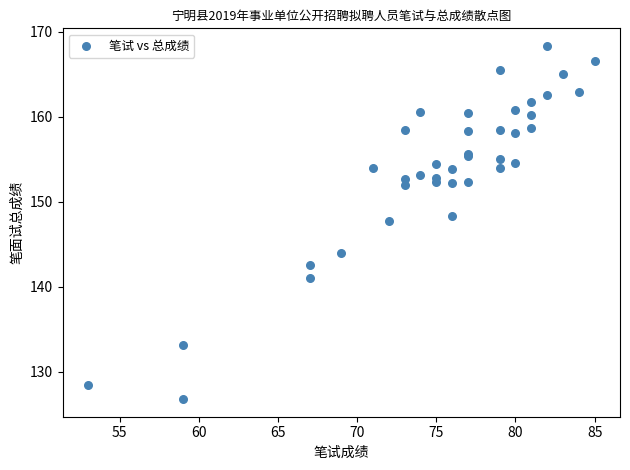

What Y value in the scatter plot is closest to 147?

147.8